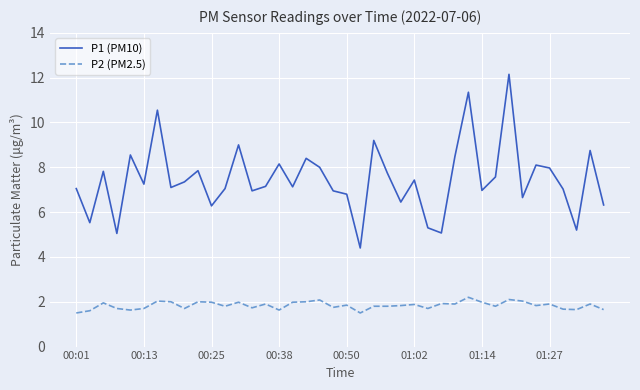

Which series has the largest range (max minus min)?

P1 (PM10)